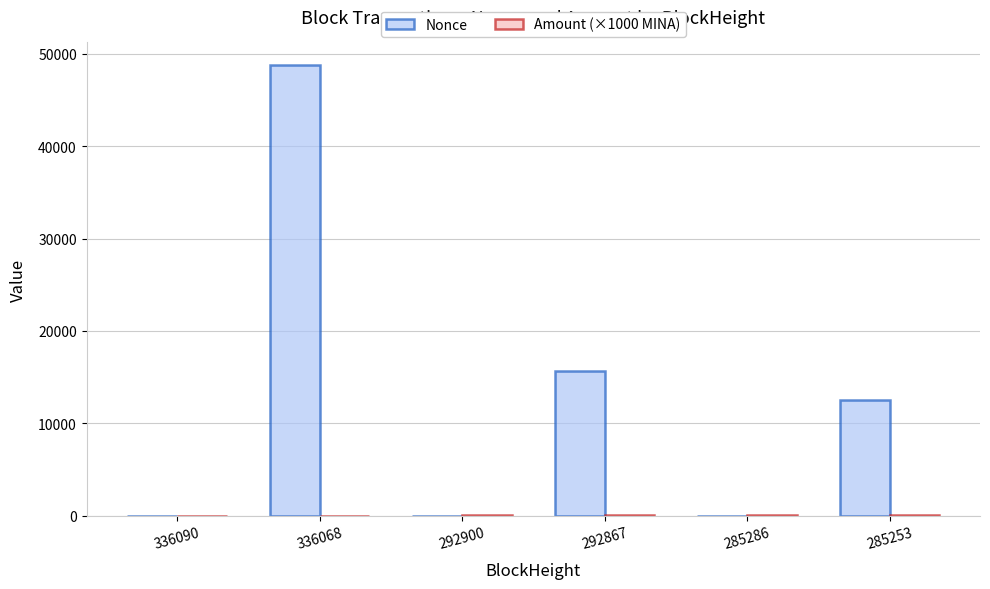

What is the maximum value shown in the chart?

48805.0